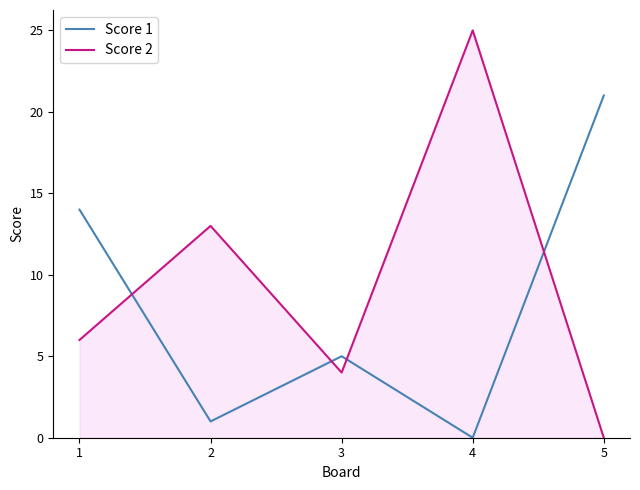

Which series changed the most between 1 and 4?

Score 2